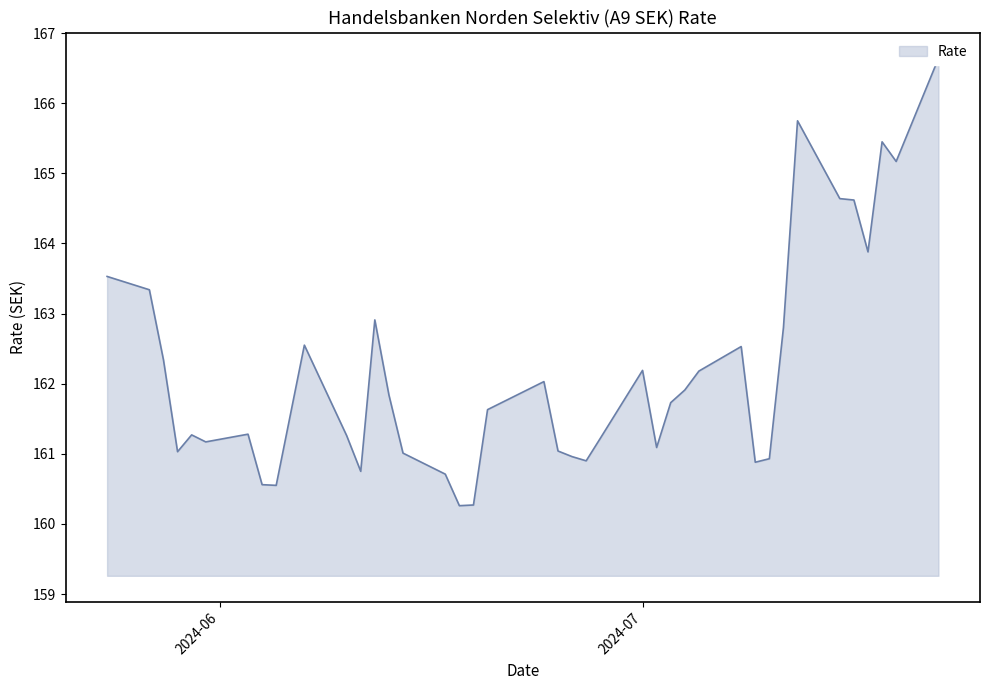

How many interior local peaks (higher than both neighbors) does the data have?

9